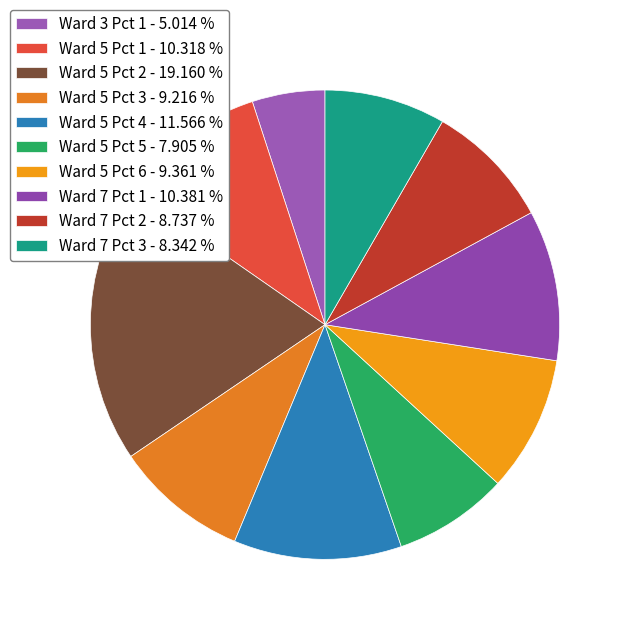

How many segments does this pie chart have?

10